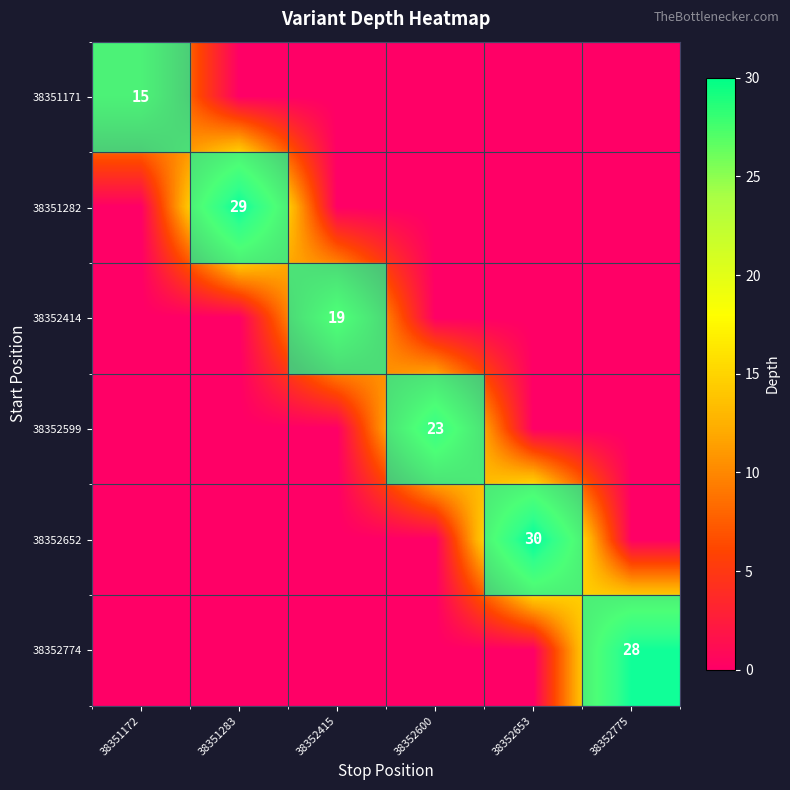

Is it true that 38352414 equals 19 at 38352415?

True